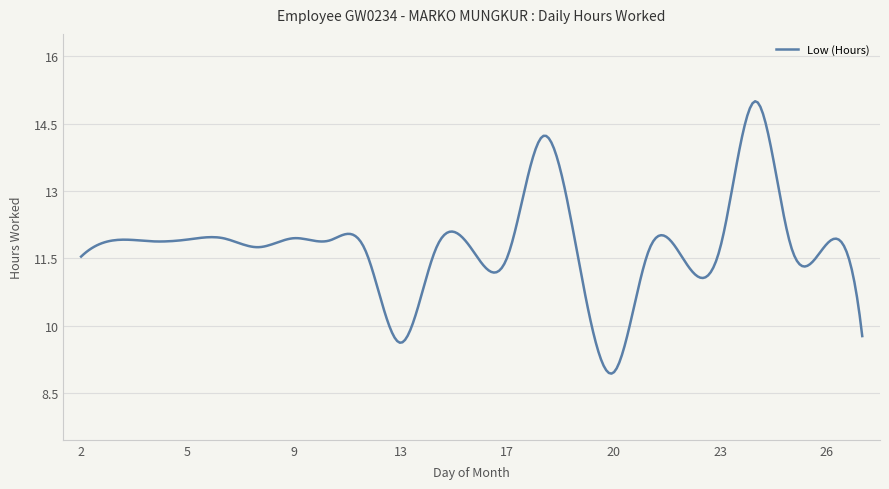

What is the smallest value displayed?

8.9